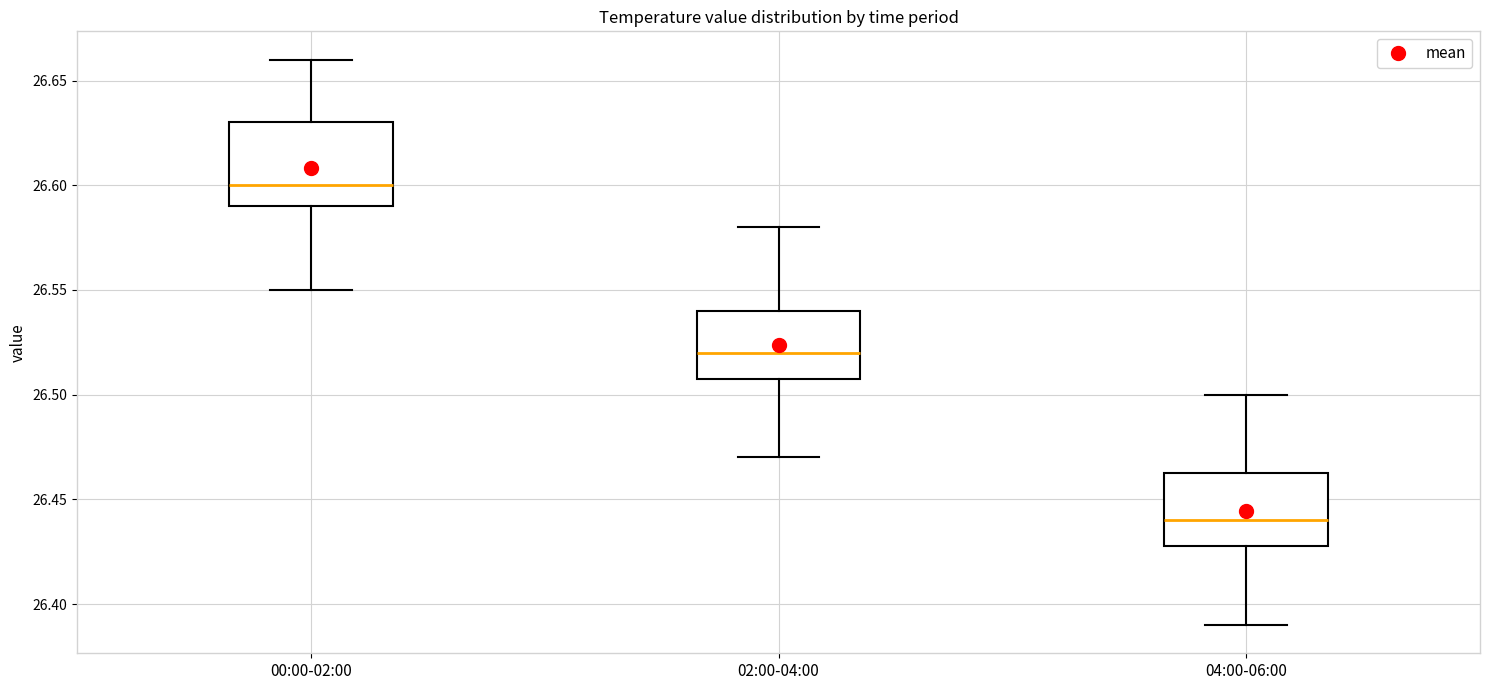

Where does the lower whisker of the box for 02:00-04:00 end on the y-axis? The values are not printed on the chart, so give them approximately, as read against the axis.

26.470